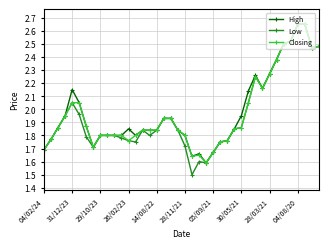

Which series has the widest spread of values?

Low